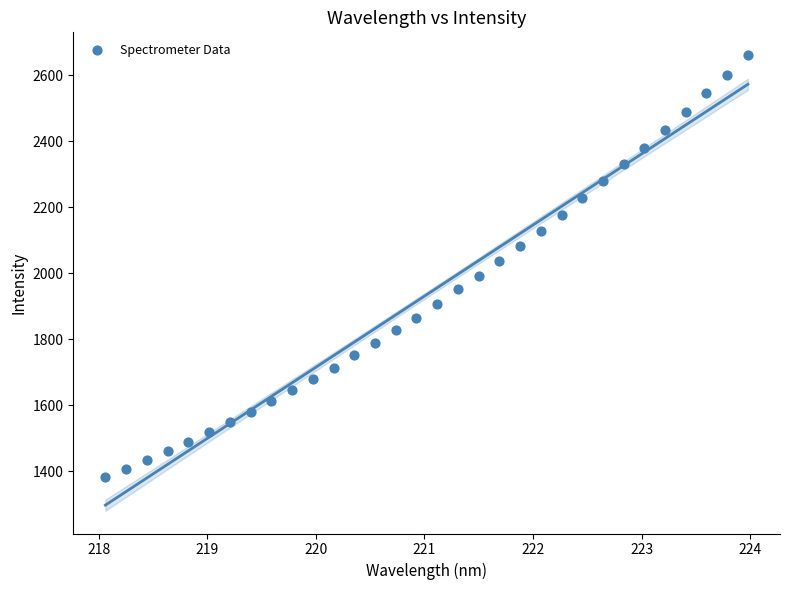

What is the range of X values (max minus min)?

5.9